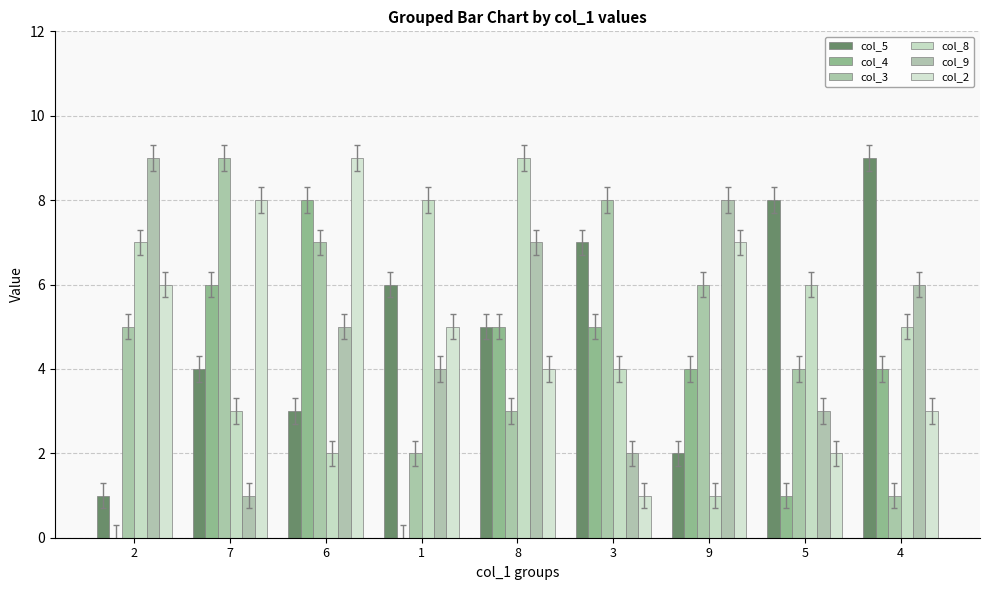

Which series has the largest total across all categories?

col_5